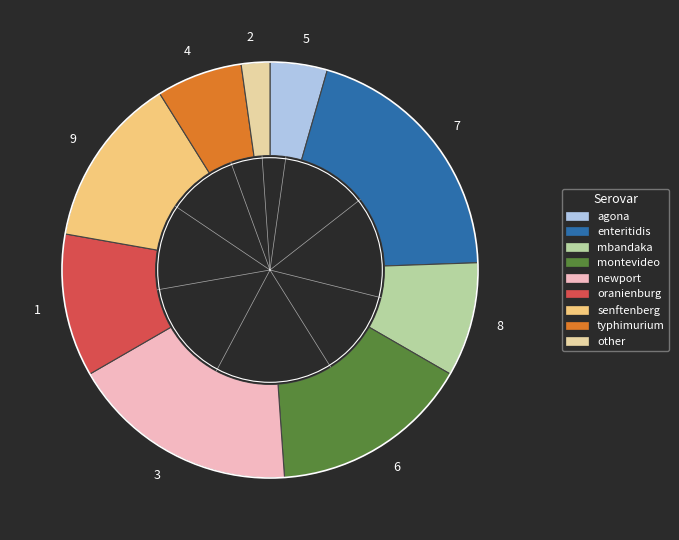

Is there any slice that represents more than half of the pie?

No